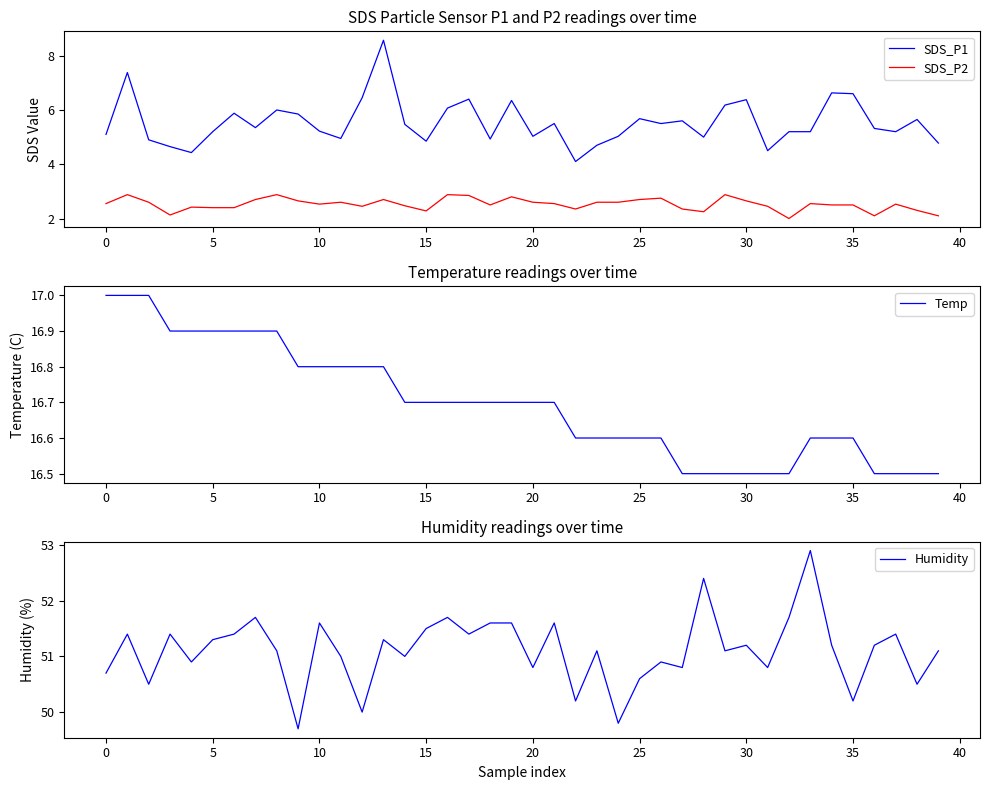

What is the difference between the Temp values at 28 and 11?

0.3